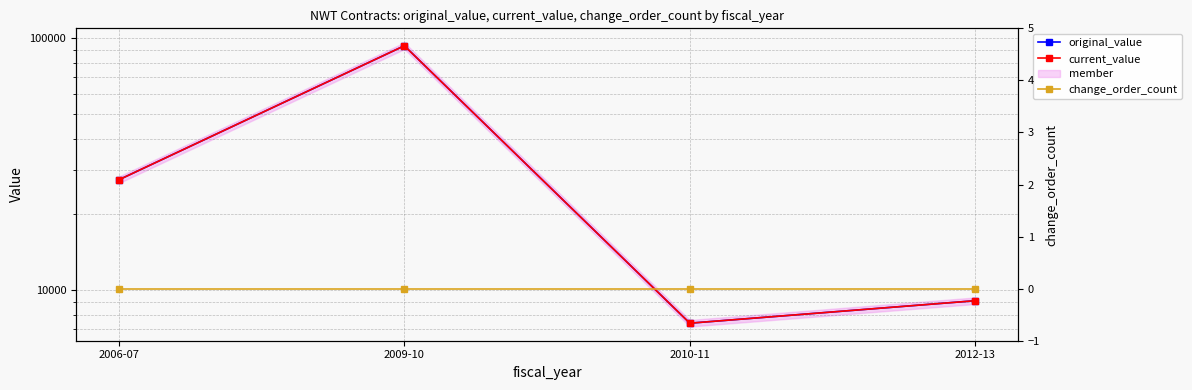

What is the label of the 2nd point from the left?

2009-10